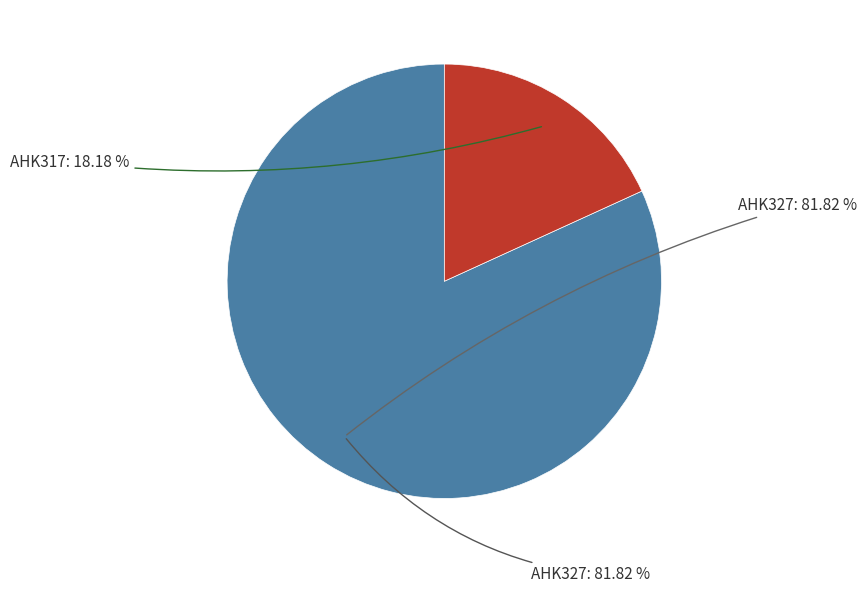

What is the smallest slice in the pie chart?

AHK317